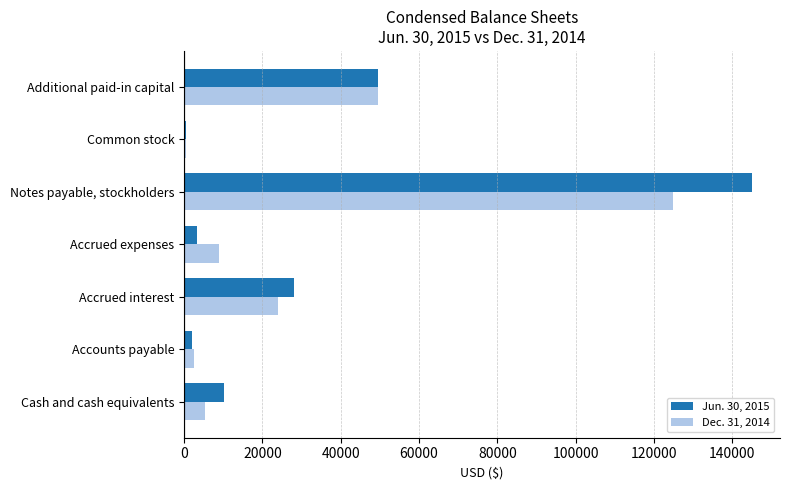

What is the lowest value of the Dec. 31, 2014 series?

500